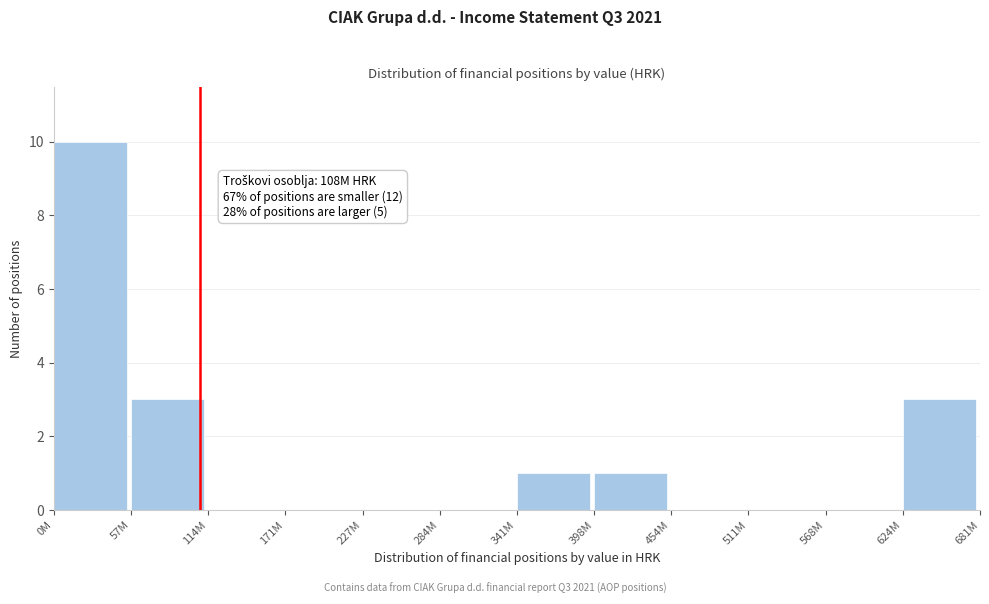

Reading left to right, transcribe all the data shown in this chart.

0M=10	57M=3	114M=0	171M=0	227M=0	284M=0	341M=1	398M=1	454M=0	511M=0	568M=0	624M=3